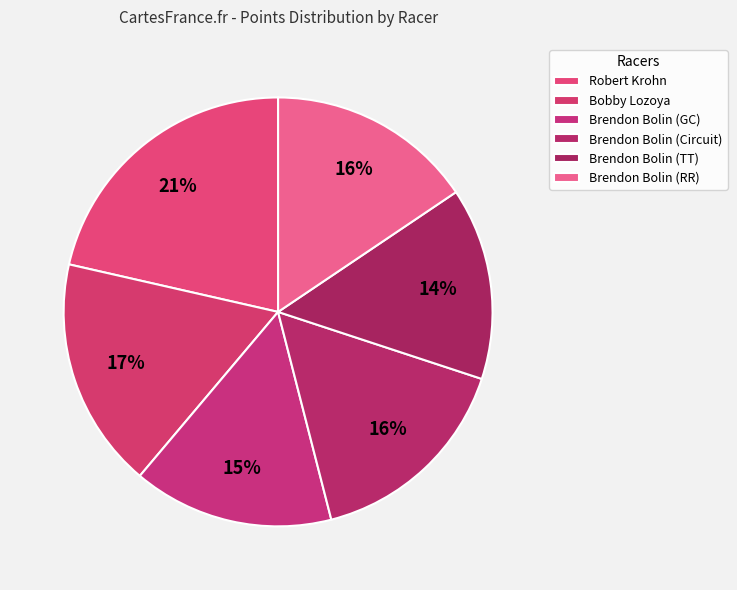

What is the largest slice in the pie chart?

Robert Krohn